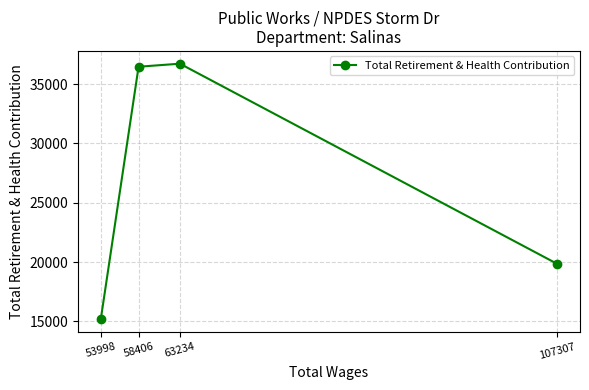

Count the number of categories in the chart.

4